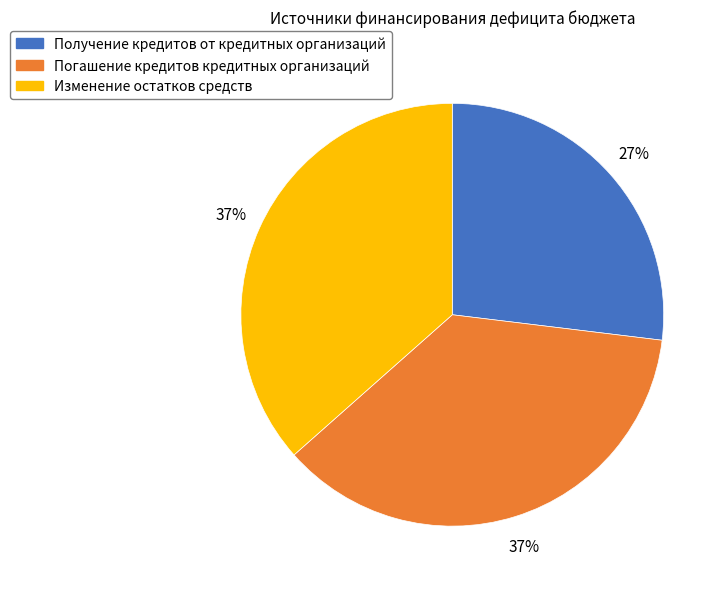

To the nearest percent, what is the difference between the largest and smallest slice percentages?

10%